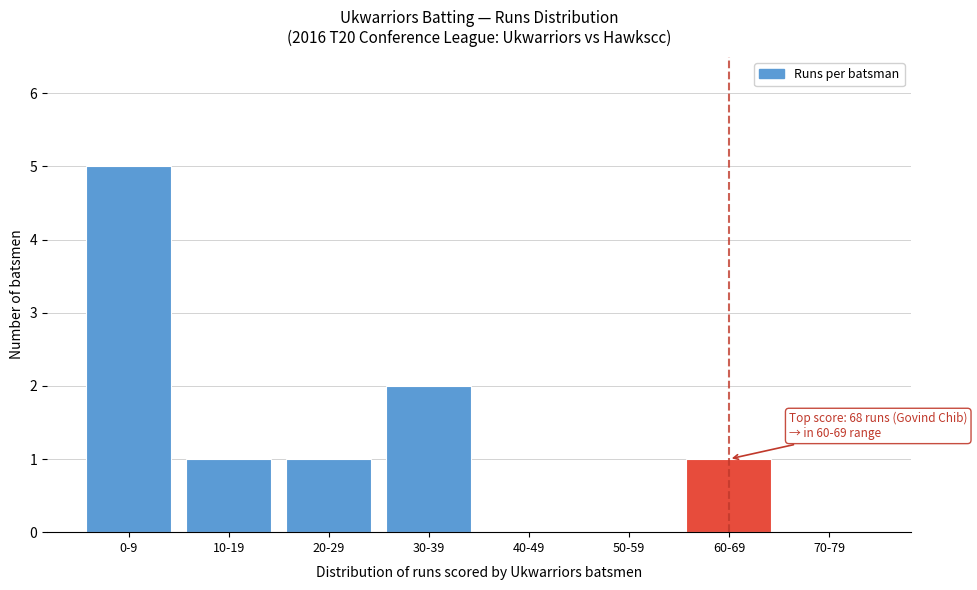

Reading left to right, transcribe all the data shown in this chart.

0-9=5	10-19=1	20-29=1	30-39=2	40-49=0	50-59=0	60-69=1	70-79=0